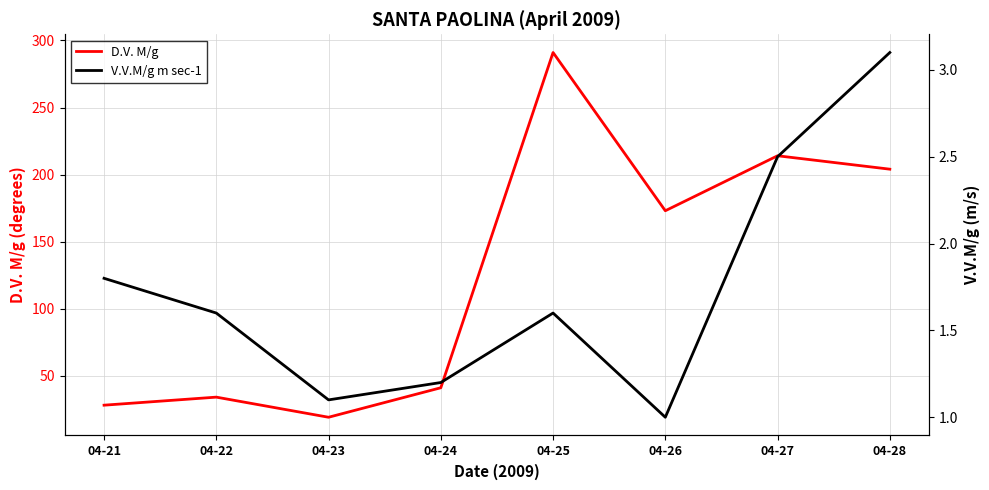

At which category does V.V.M/g m sec-1 reach its first local valley?

04-23